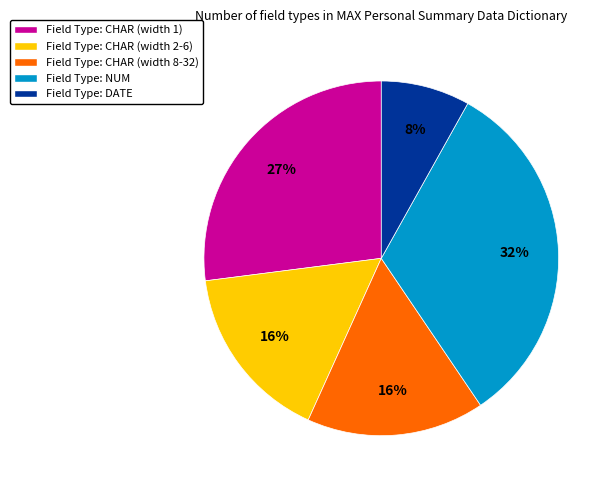

Combined, do Field Type: CHAR (width 8-32) and Field Type: NUM account for over 50%?

No